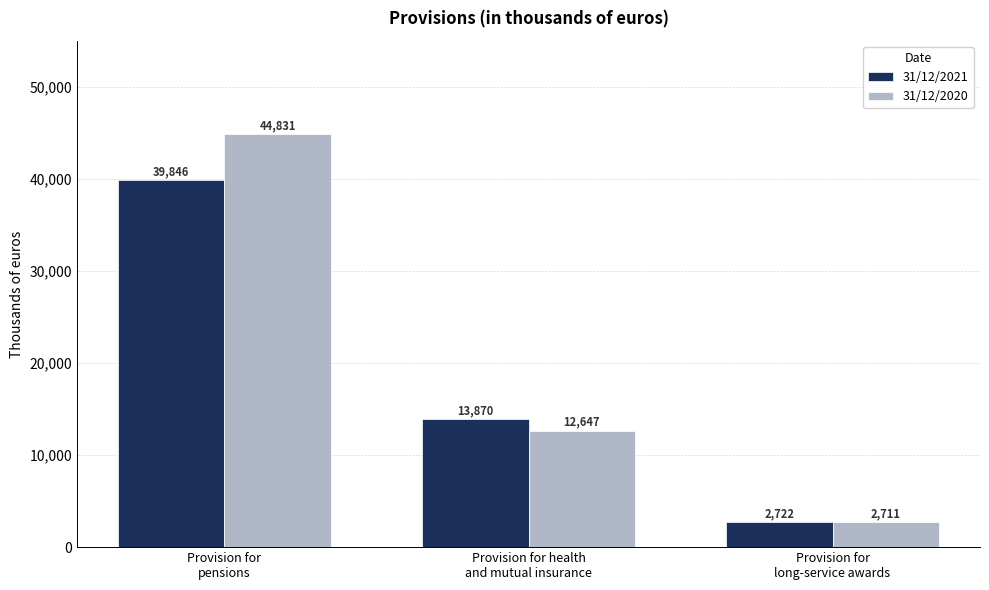

What is the minimum value shown in the chart?

2711